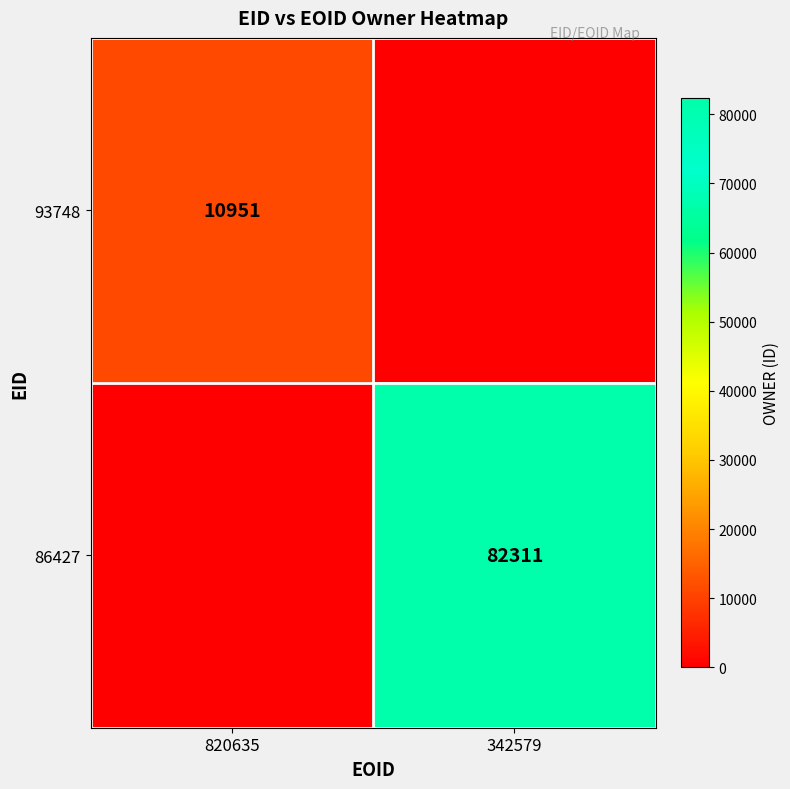

Is the value of 86427 at 342579 greater than the value of 93748 at 820635?

Yes